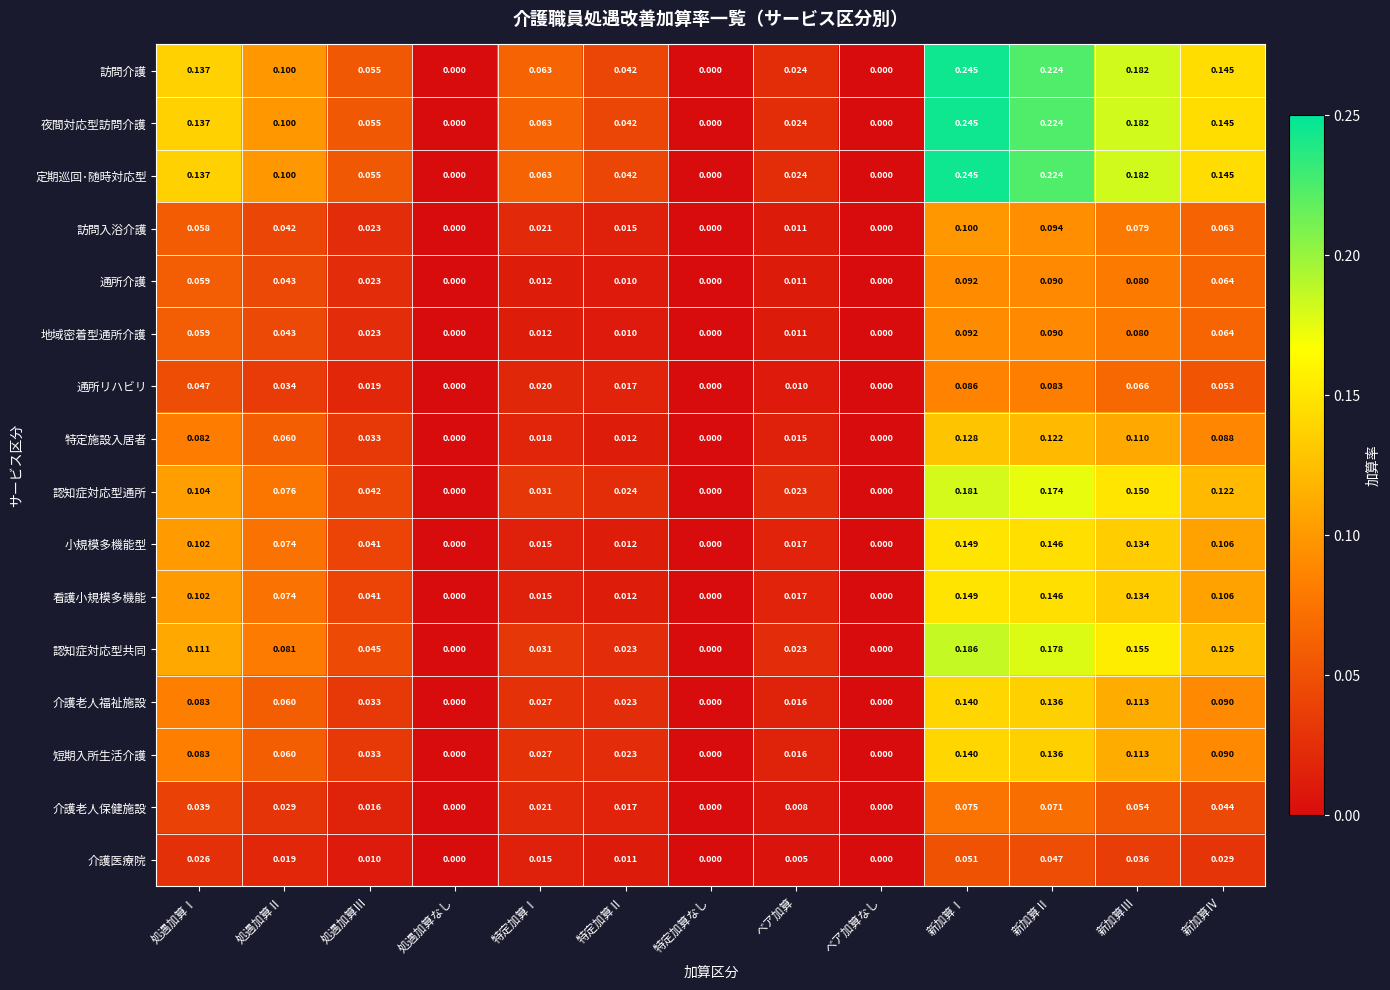

At which category is the sum across all series the highest?

新加算Ⅰ